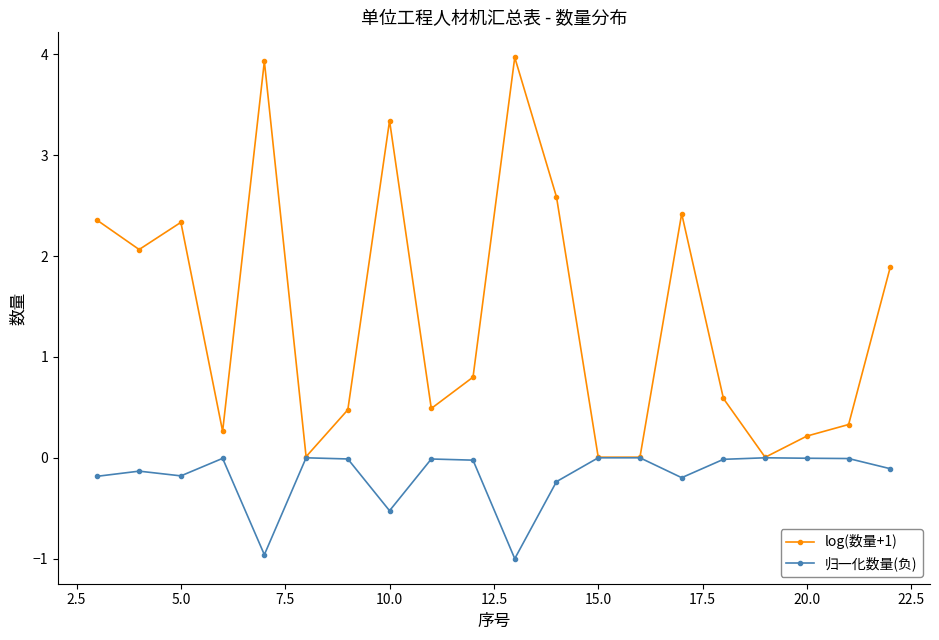

True or false: 归一化数量(负) has more than 2 points higher than both neighbors.

True